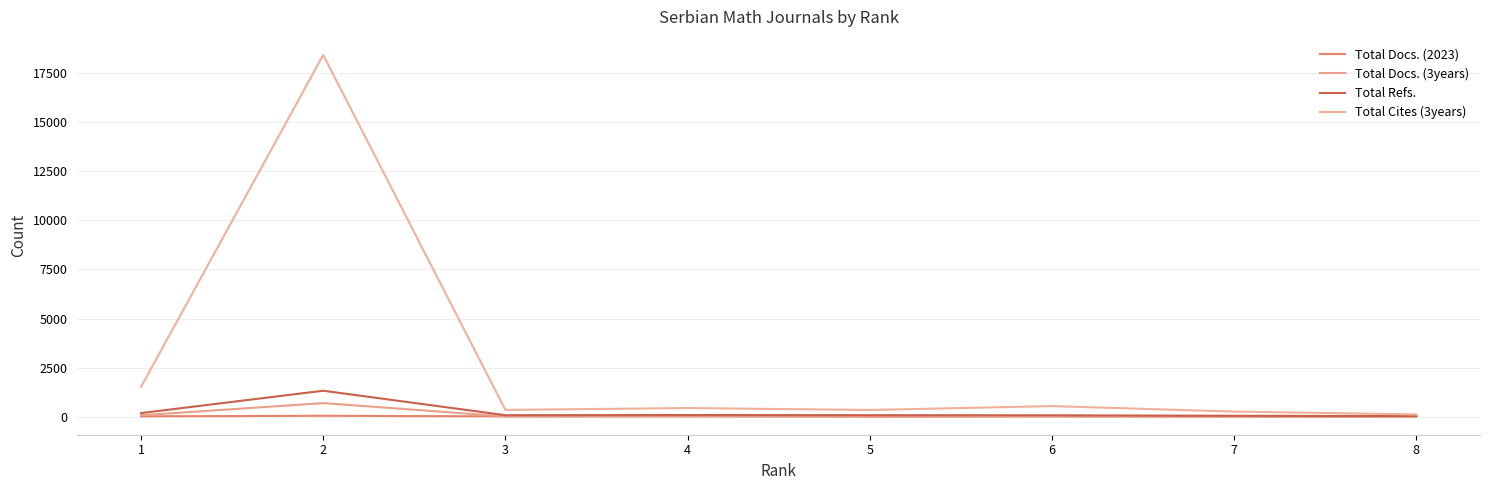

Does the chart display data point markers on the line(s)?

No